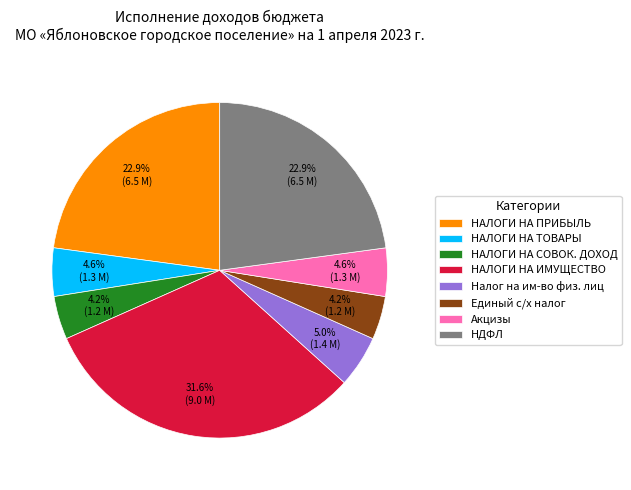

What is the ratio of the value at НАЛОГИ НА ПРИБЫЛЬ to the value at Налог на им-во физ. лиц?

4.6